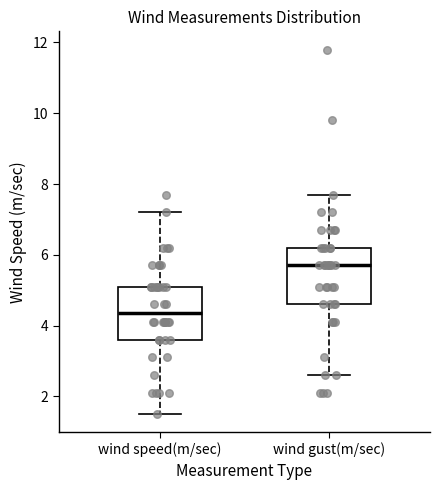

Reading left to right, transcribe this box plot: for each box, give where its median line is, the range the box spans, and where its two whiskers end, as read against the y-axis. The values are not printed on the chart, so give them approximately, as read against the axis.

wind speed(m/sec): median 4.4, box 3.6 to 5.2, whiskers 1.6 to 7.2
wind gust(m/sec): median 5.8, box 4.6 to 6.2, whiskers 2.6 to 7.8